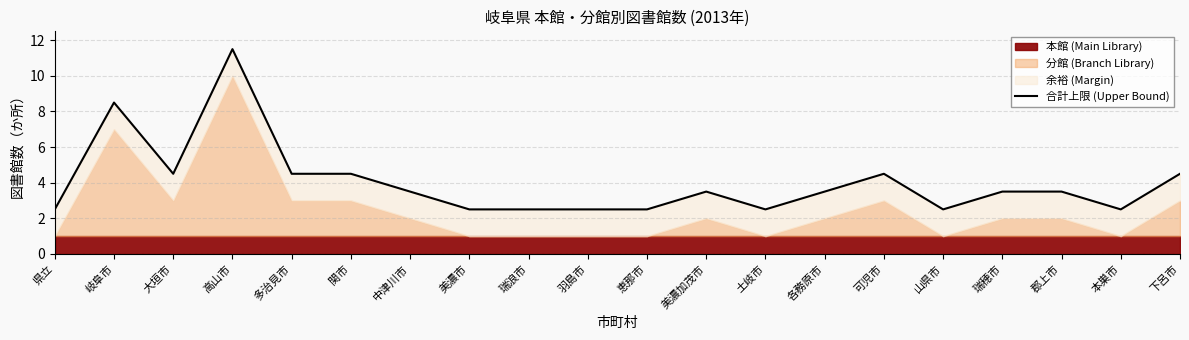

Rank the categories by value from lowest to highest.

県立, 美濃市, 瑞浪市, 羽島市, 恵那市, 土岐市, 山県市, 本巣市, 中津川市, 美濃加茂市, 各務原市, 瑞穂市, 郡上市, 大垣市, 多治見市, 関市, 可児市, 下呂市, 岐阜市, 高山市